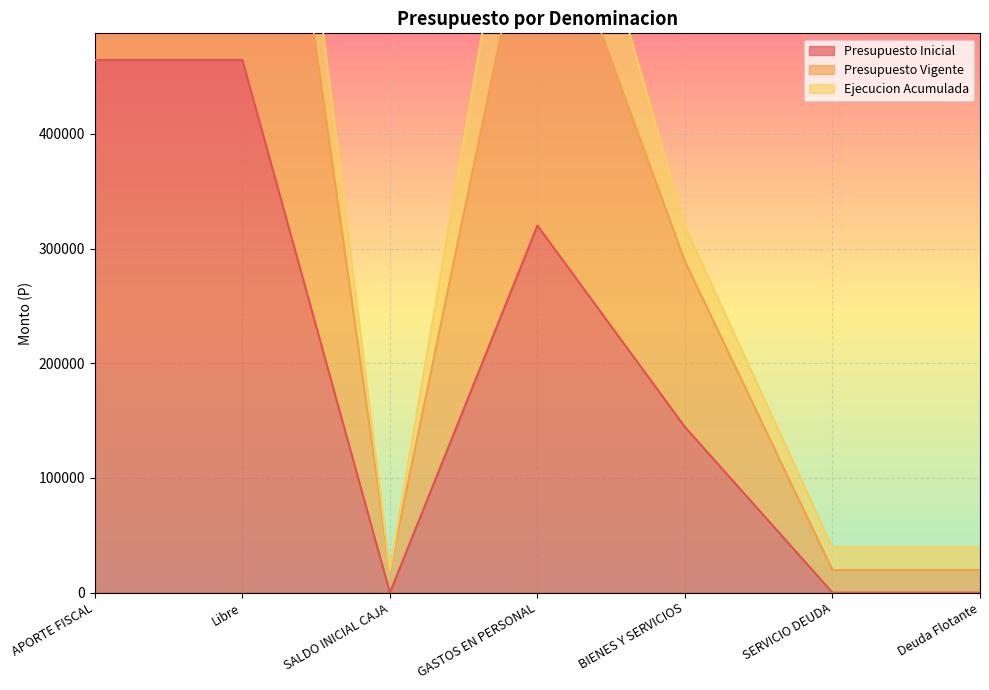

Which series has the largest range (max minus min)?

Presupuesto Vigente